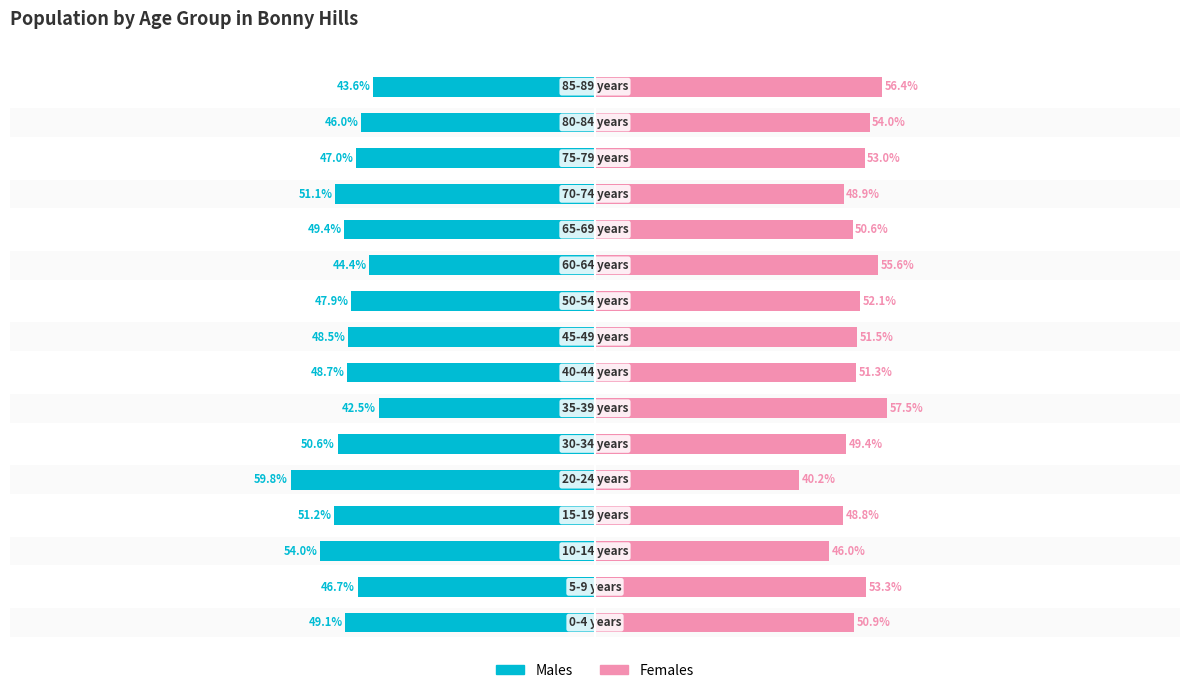

Reading left to right, what are all the values shown in this chart?

Males: -49.1	-46.7	-54.0	-51.2	-59.8	-50.6	-42.5	-48.7	-48.5	-47.9	-44.4	-49.4	-51.1	-47.0	-46.0	-43.6
Females: 50.9	53.3	46.0	48.8	40.2	49.4	57.5	51.3	51.5	52.1	55.6	50.6	48.9	53.0	54.0	56.4